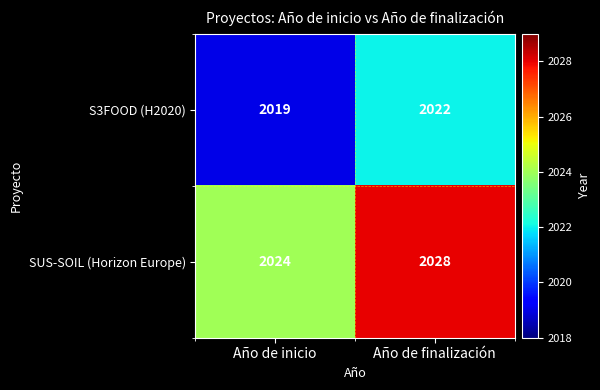

How many distinct data groups are displayed?

2